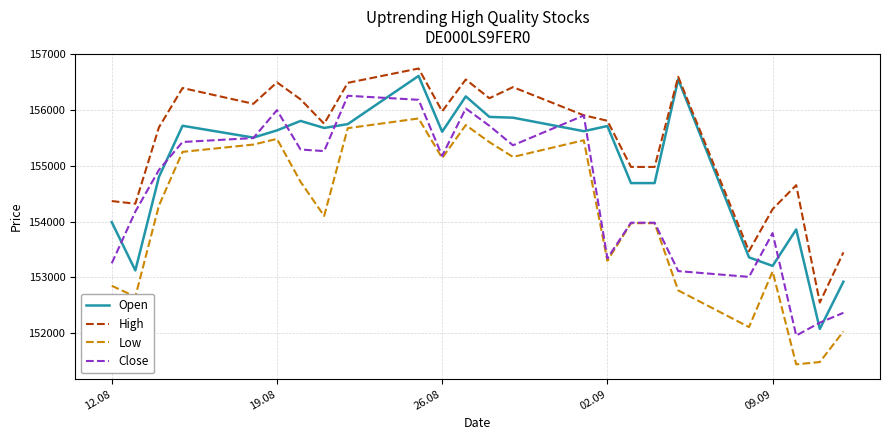

True or false: Low and High cross at least once.

False